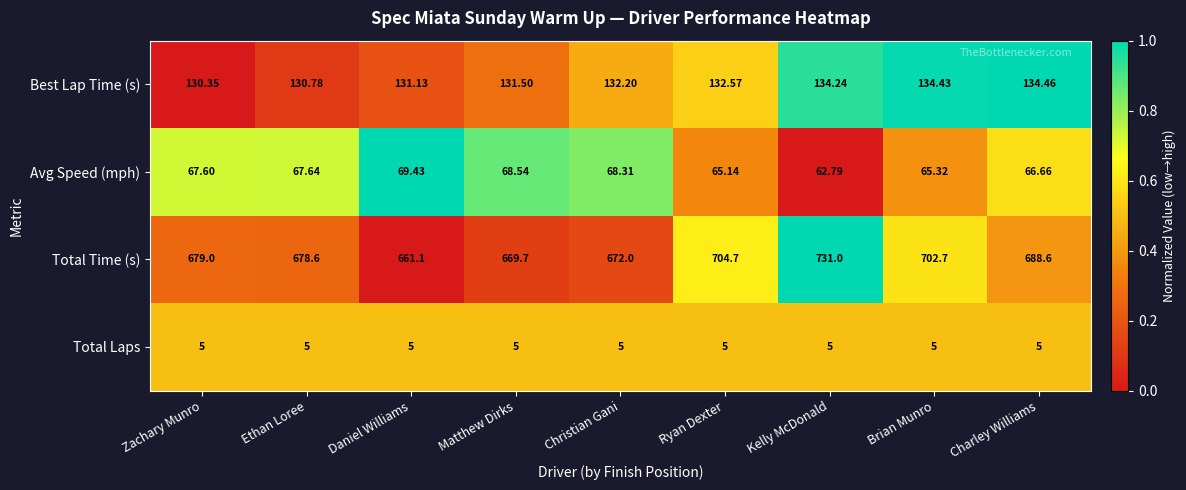

At which category is the sum across all series the highest?

Kelly McDonald